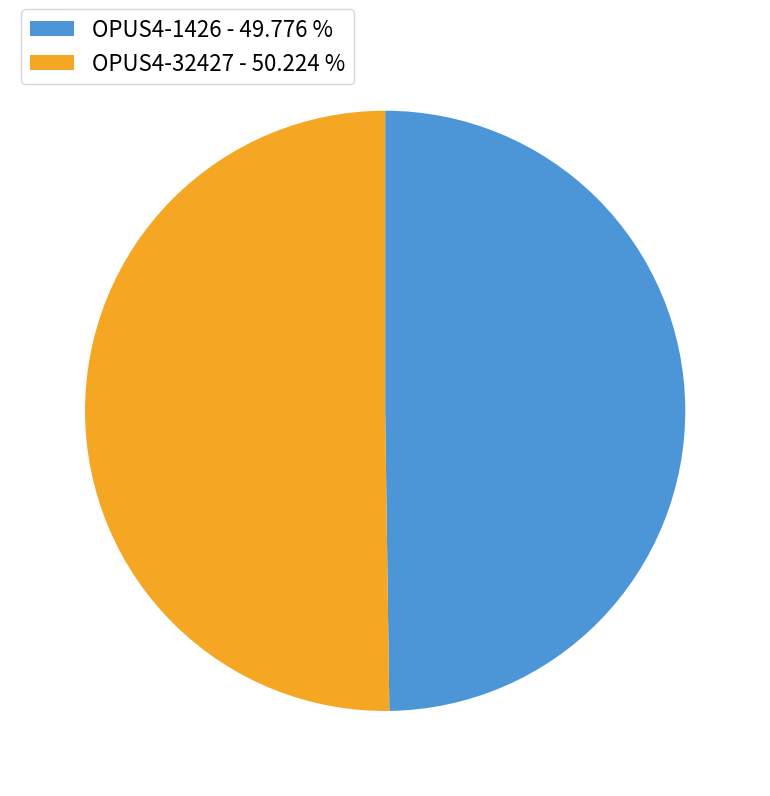

Approximately how many times larger is the value at OPUS4-32427 - 50.224 % compared to OPUS4-1426 - 49.776 %?

1.0